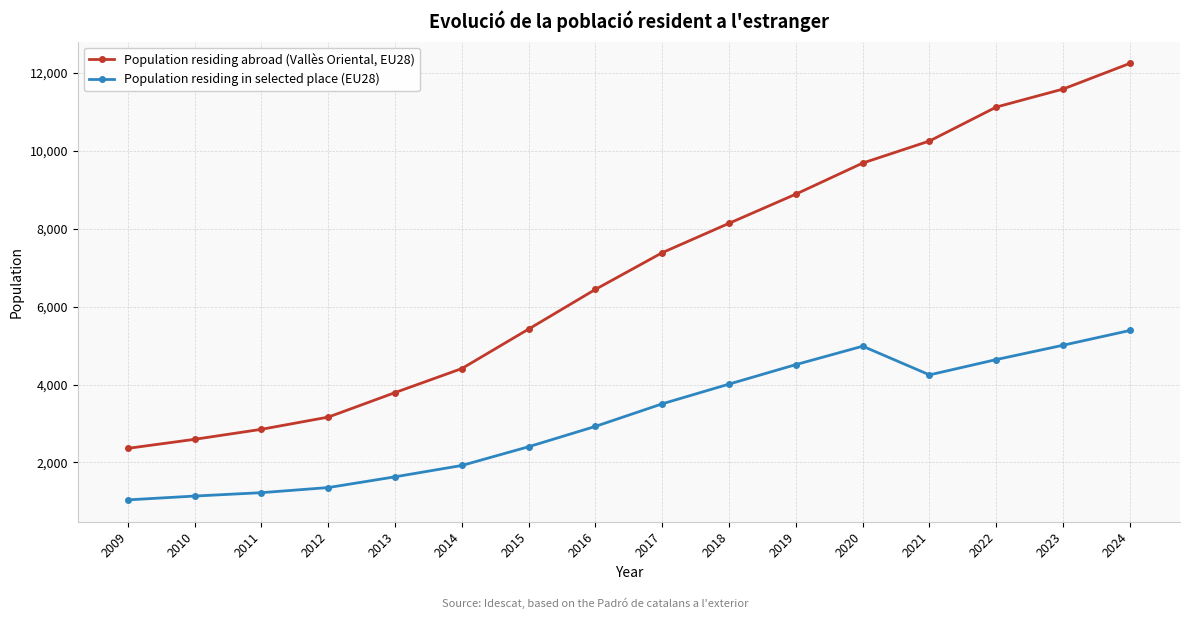

How many lines are shown in the chart?

2